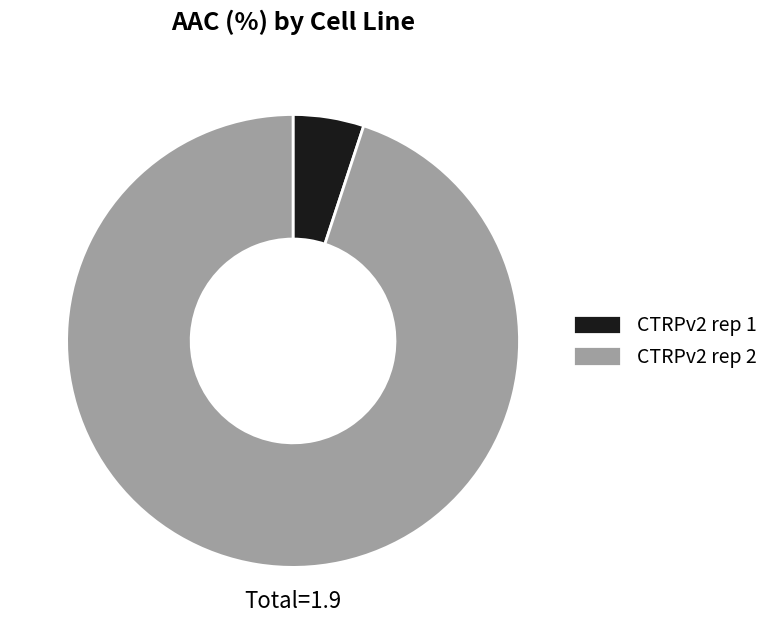

Which slice represents more than half of the pie?

CTRPv2 rep 2